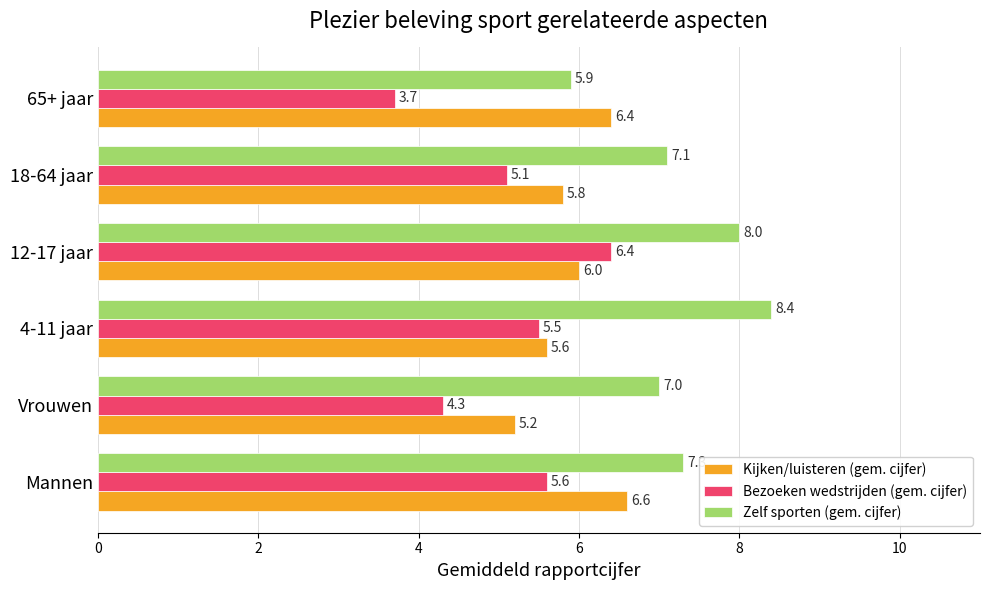

Is the value of Bezoeken wedstrijden (gem. cijfer) at 12-17 jaar greater than the value of Zelf sporten (gem. cijfer) at 65+ jaar?

Yes